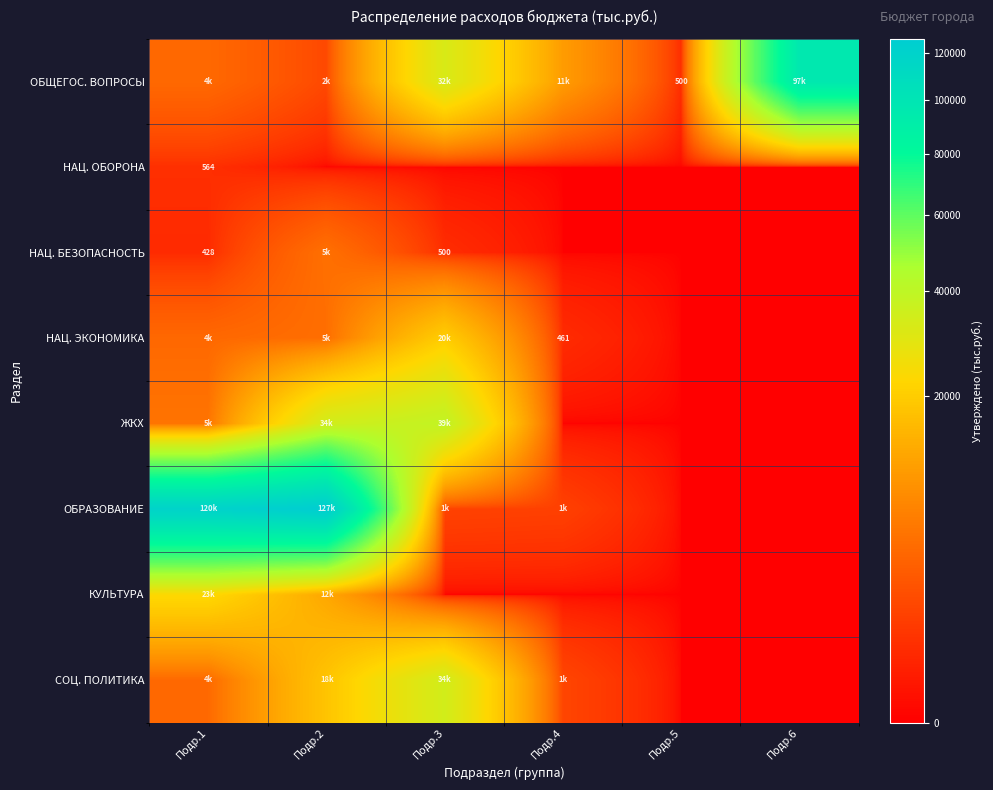

At which label is ЖКХ closest to 19458?

Подр.1